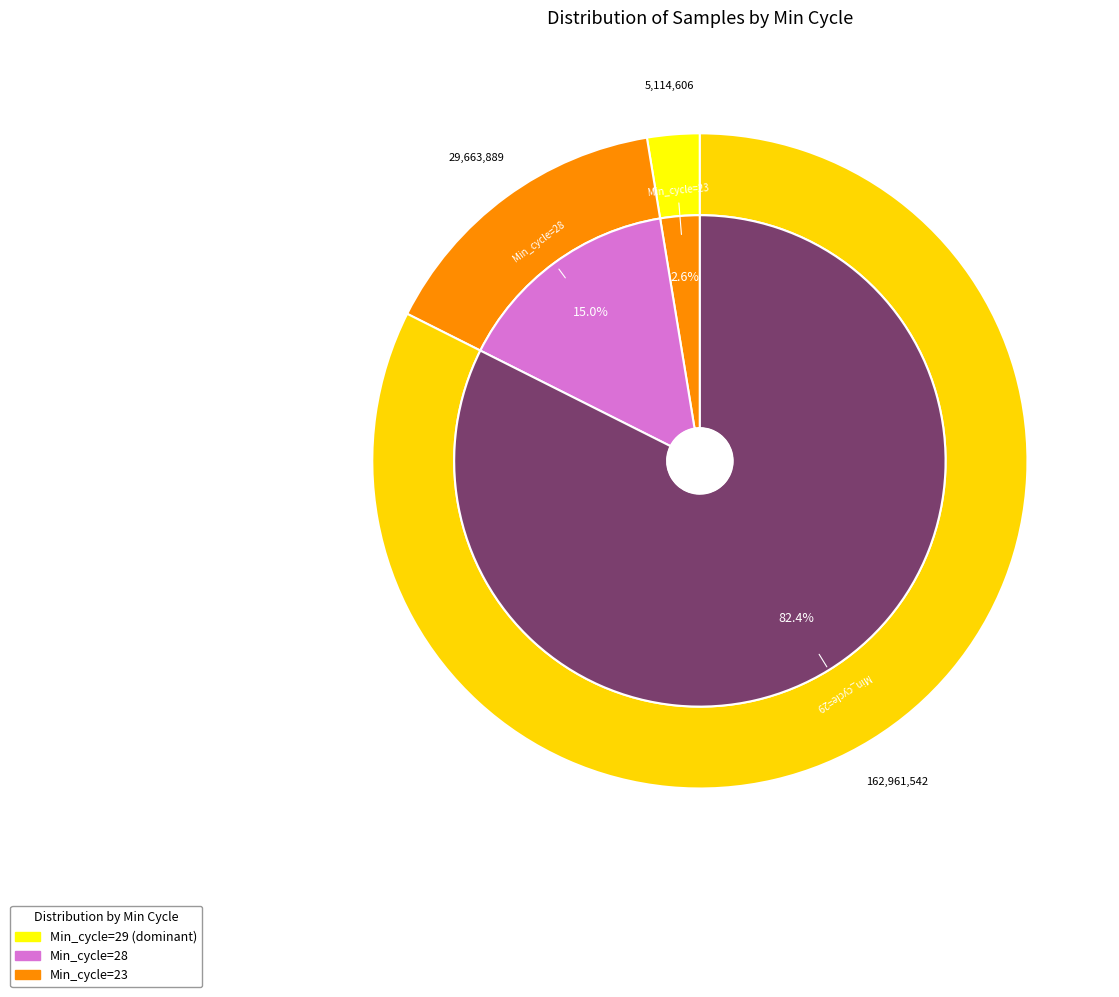

Is it true that 5 is 3% of the pie?

True